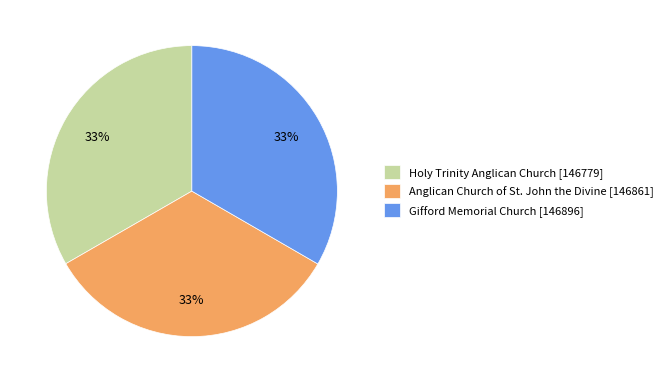

What is the ratio of the value at Gifford Memorial Church [146896] to the value at Holy Trinity Anglican Church [146779]?

1.0